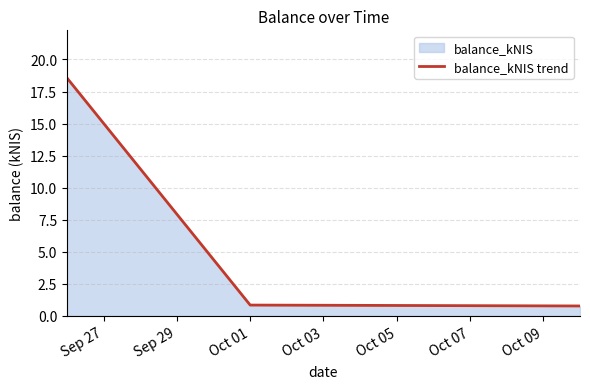

What is the sum of all values?

20.2